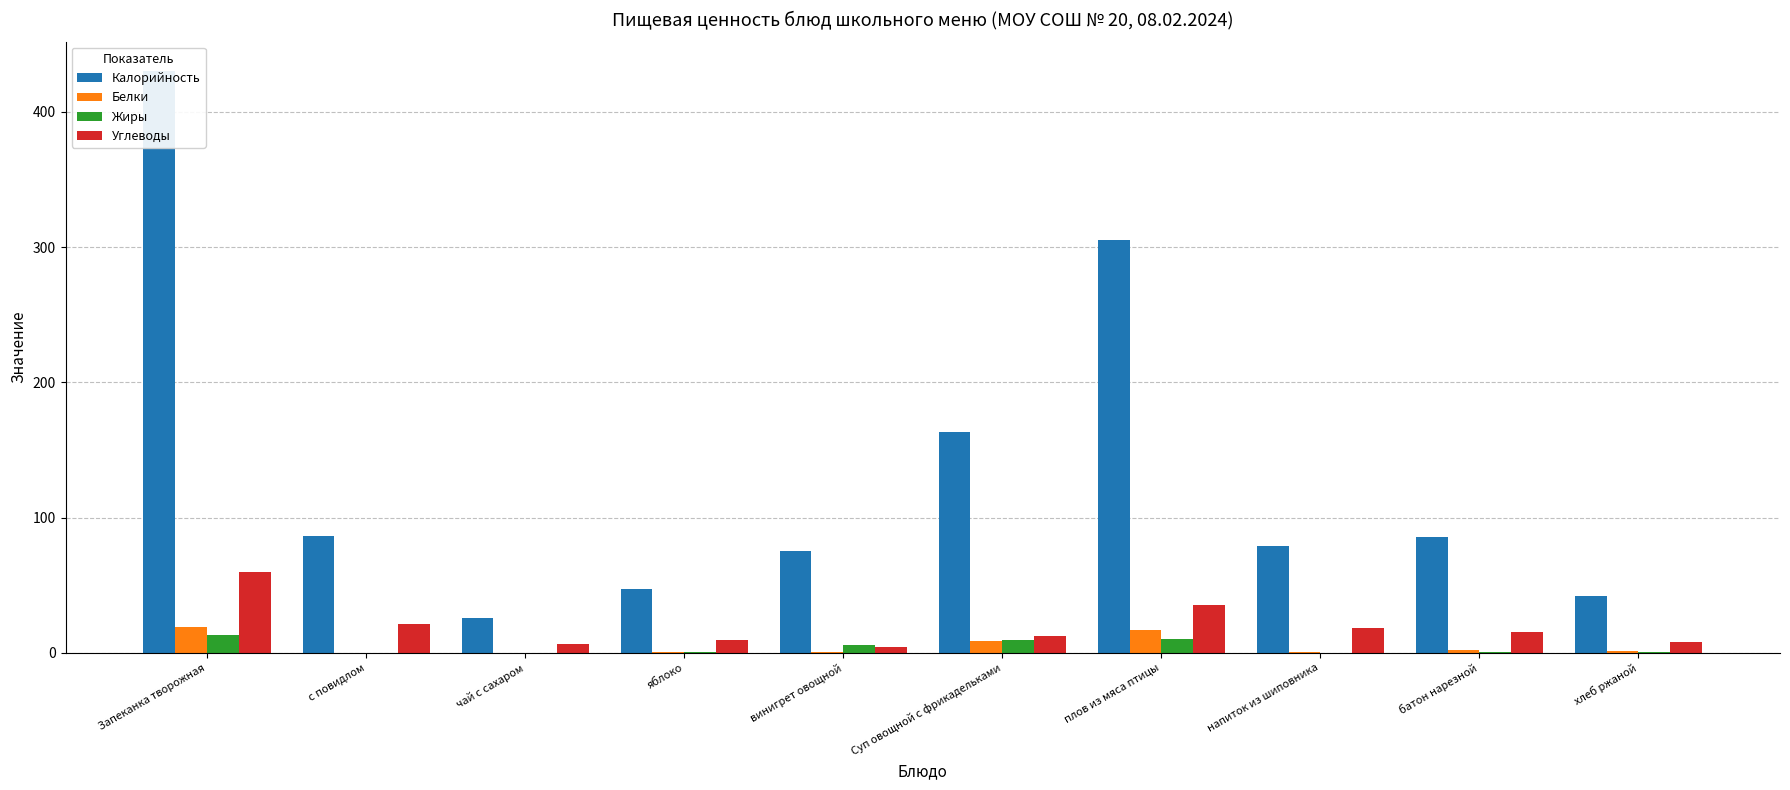

What is the maximum value shown in the chart?

430.5